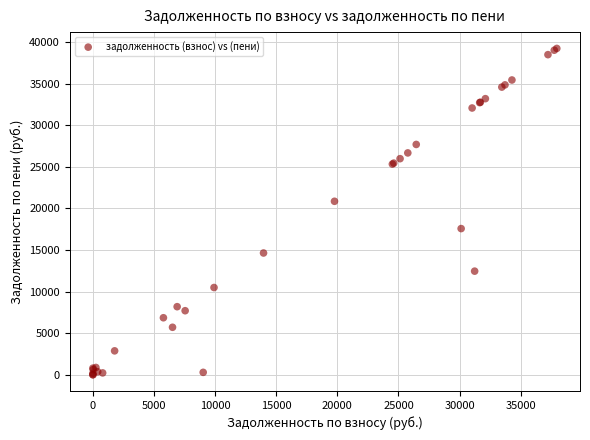

What Y value in the scatter plot is closest to 19628?

20866.1